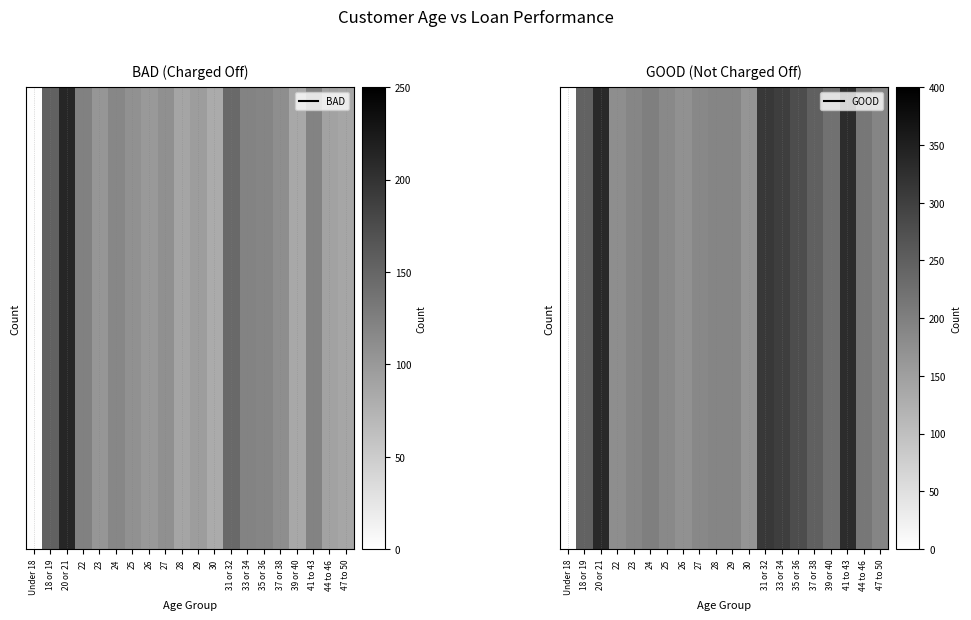

Reading right to left, extract all data points from this chart.

47 to 50=192	44 to 46=213	41 to 43=330	39 or 40=222	37 or 38=249	35 or 36=279	33 or 34=302	31 or 32=310	30=166	29=191	28=192	27=186	26=172	25=185	24=201	23=190	22=178	20 or 21=334	18 or 19=244	Under 18=1